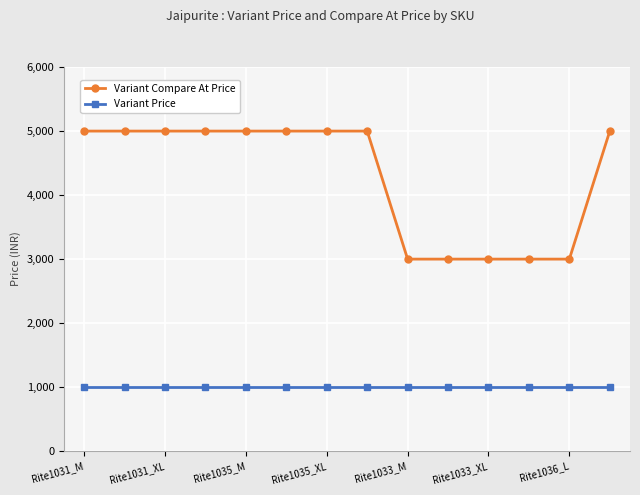

At how many categories does at least one series exceed 3832?

9